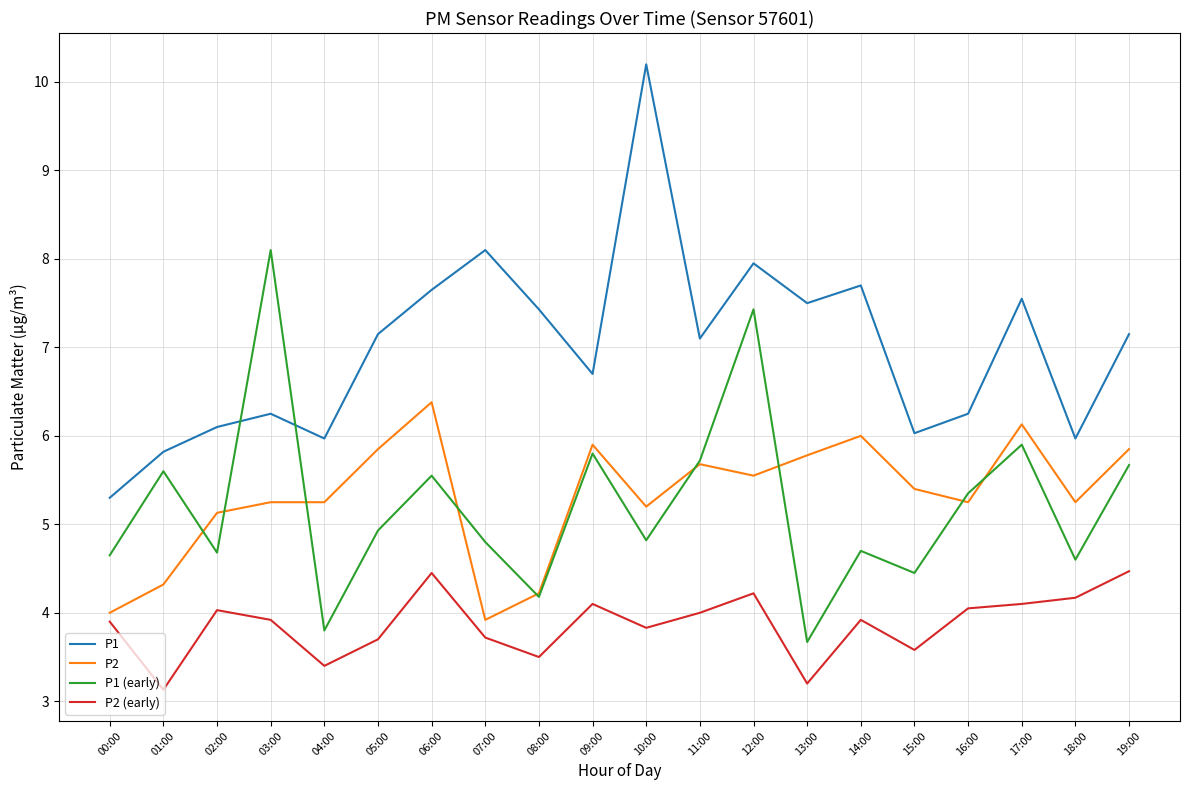

What is the greatest value displayed?

10.2